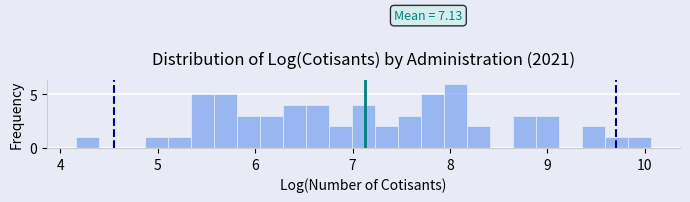

Around what value on the x-axis is the tallest bar? Give the approximate position of its centre, as read against the axis.

8.1